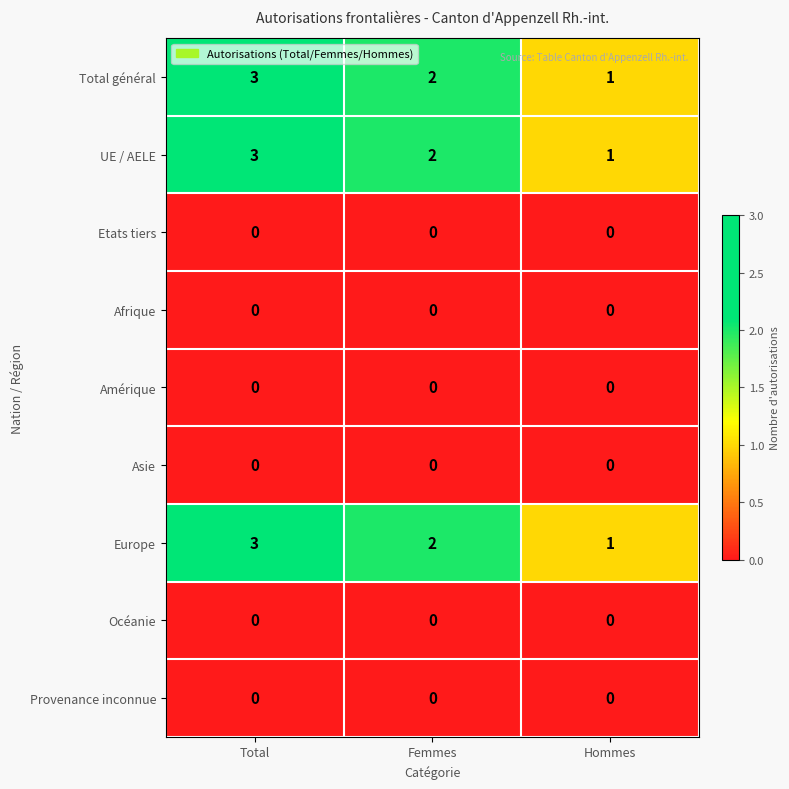

What is the maximum value shown in the chart?

3